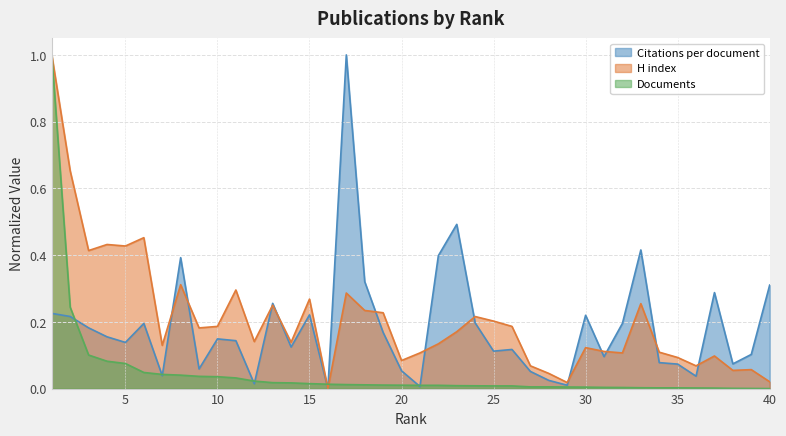

Reading right to left, what are all the values shown in this chart?

Citations per document: 40=0.3	39=0.1	38=0.1	37=0.3	36=0.0	35=0.1	34=0.1	33=0.4	32=0.2	31=0.1	30=0.2	29=0.0	28=0.0	27=0.1	26=0.1	25=0.1	24=0.2	23=0.5	22=0.4	21=0.0	20=0.1	19=0.2	18=0.3	17=1.0	16=0.0	15=0.2	14=0.1	13=0.3	12=0.0	11=0.1	10=0.1	9=0.1	8=0.4	7=0.0	6=0.2	5=0.1	4=0.2	3=0.2	2=0.2	1=0.2
H index: 40=0.0	39=0.1	38=0.1	37=0.1	36=0.1	35=0.1	34=0.1	33=0.3	32=0.1	31=0.1	30=0.1	29=0.0	28=0.0	27=0.1	26=0.2	25=0.2	24=0.2	23=0.2	22=0.1	21=0.1	20=0.1	19=0.2	18=0.2	17=0.3	16=0.0	15=0.3	14=0.1	13=0.2	12=0.1	11=0.3	10=0.2	9=0.2	8=0.3	7=0.1	6=0.5	5=0.4	4=0.4	3=0.4	2=0.7	1=1.0
Documents: 40=0.0	39=0.0	38=0.0	37=0.0	36=0.0	35=0.0	34=0.0	33=0.0	32=0.0	31=0.0	30=0.0	29=0.0	28=0.0	27=0.0	26=0.0	25=0.0	24=0.0	23=0.0	22=0.0	21=0.0	20=0.0	19=0.0	18=0.0	17=0.0	16=0.0	15=0.0	14=0.0	13=0.0	12=0.0	11=0.0	10=0.0	9=0.0	8=0.0	7=0.0	6=0.0	5=0.1	4=0.1	3=0.1	2=0.2	1=1.0